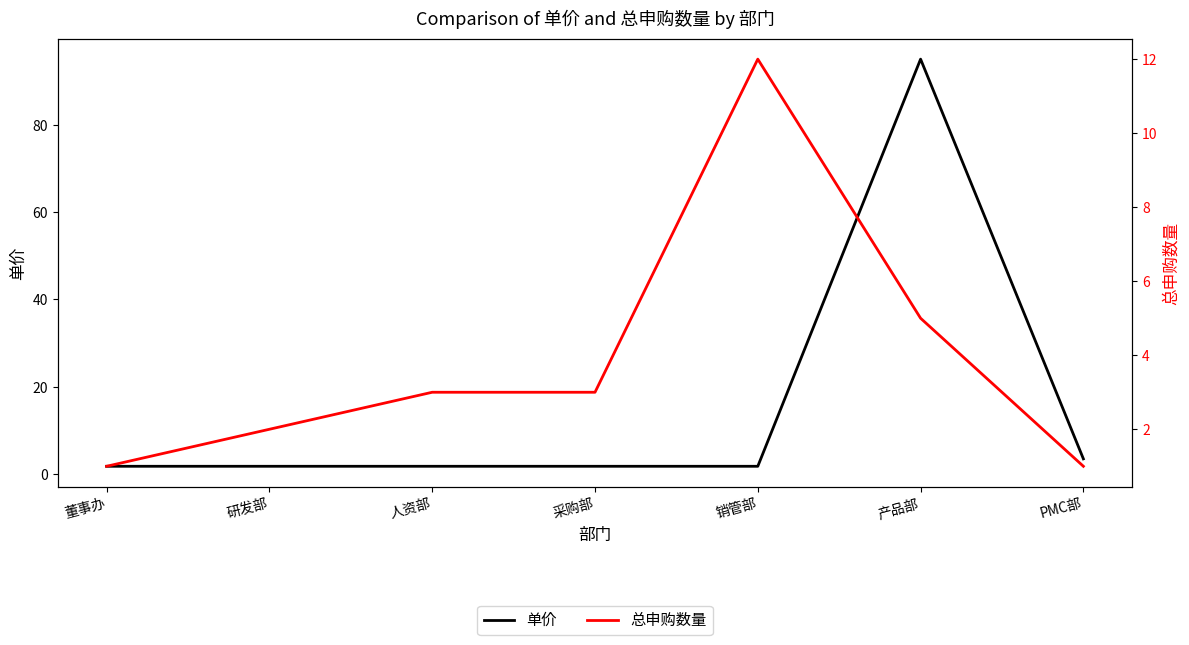

How many data points in 总申购数量 are less than 3?

3